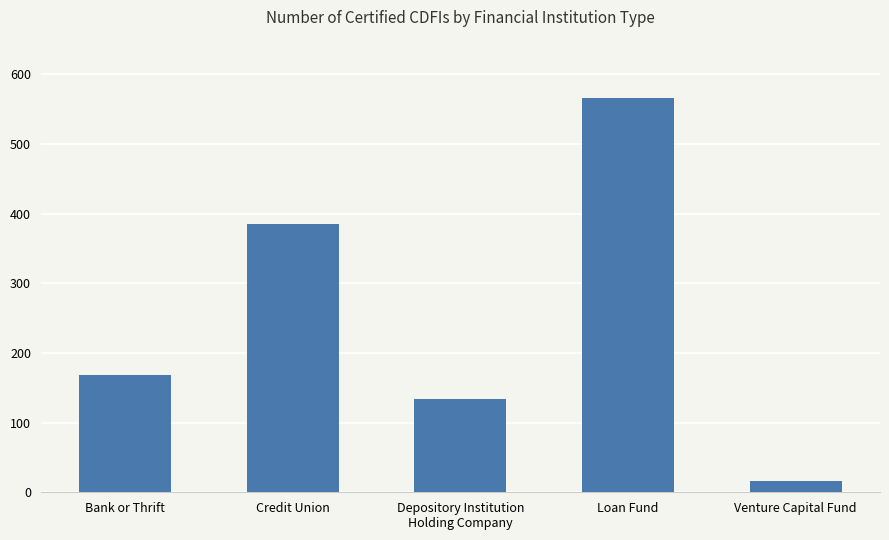

What is the smallest value displayed?

16